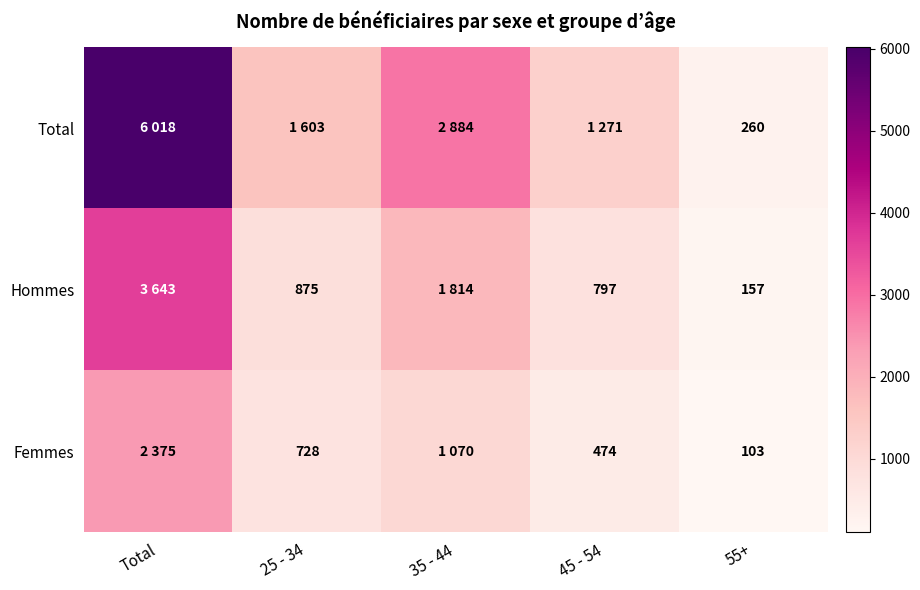

The Femmes series shows 103 at 55+. True or false?

True